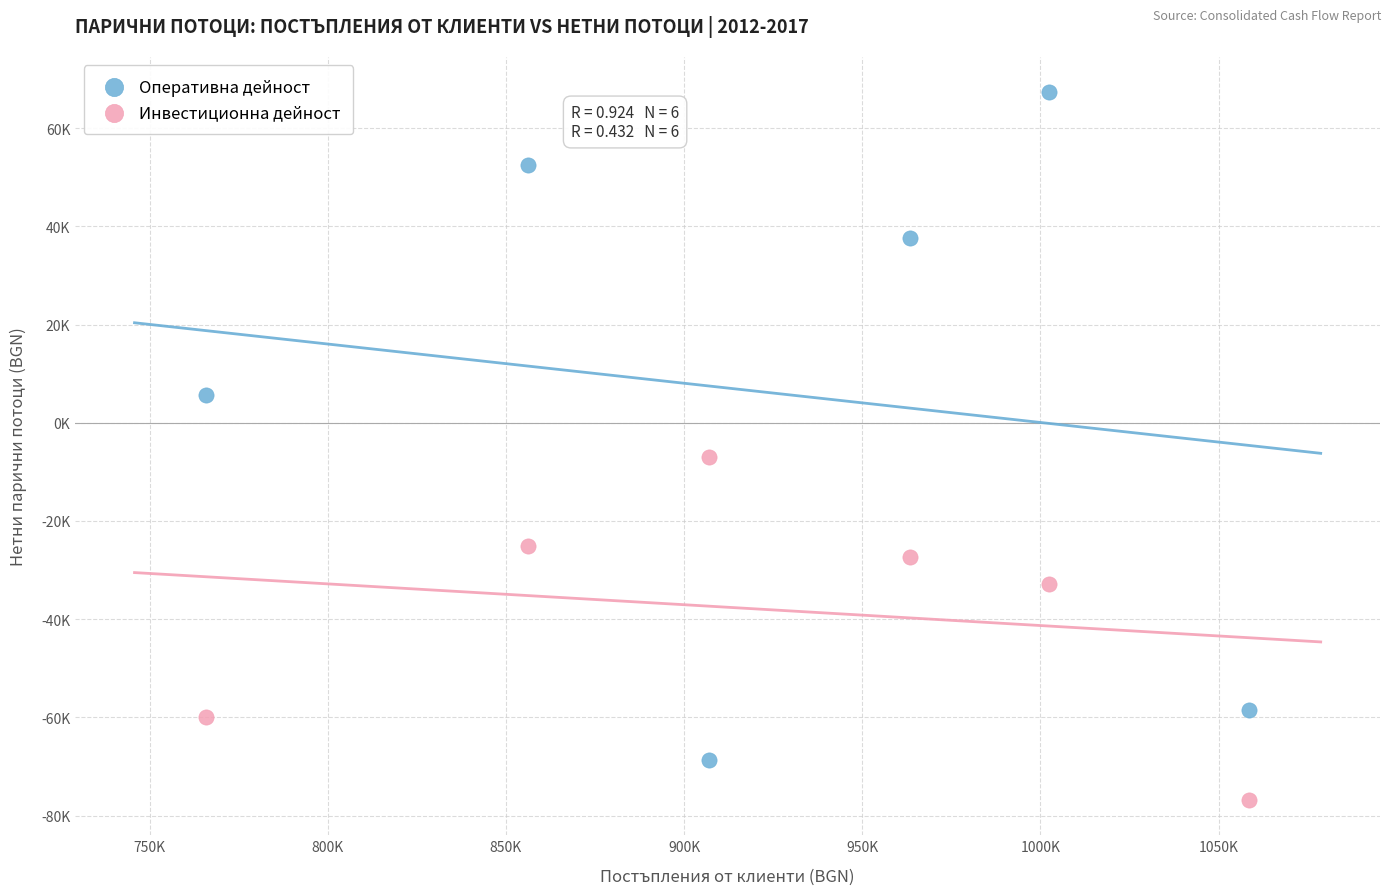

Which series has the widest spread of Y values?

Оперативна дейност